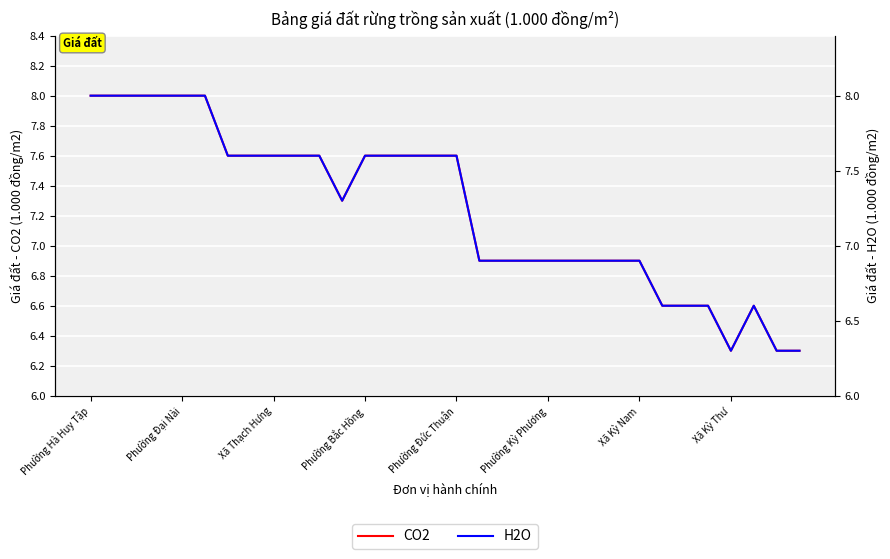

What position from the right is Phường Kỳ Phương?

12